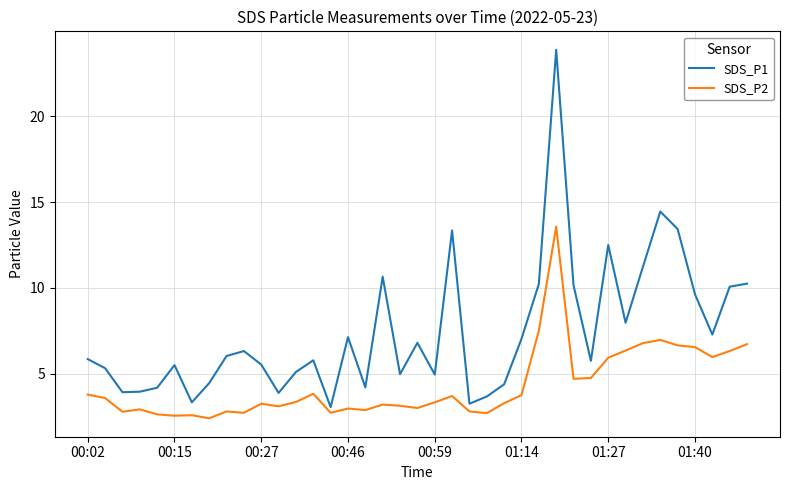

What is the greatest value displayed?

23.9